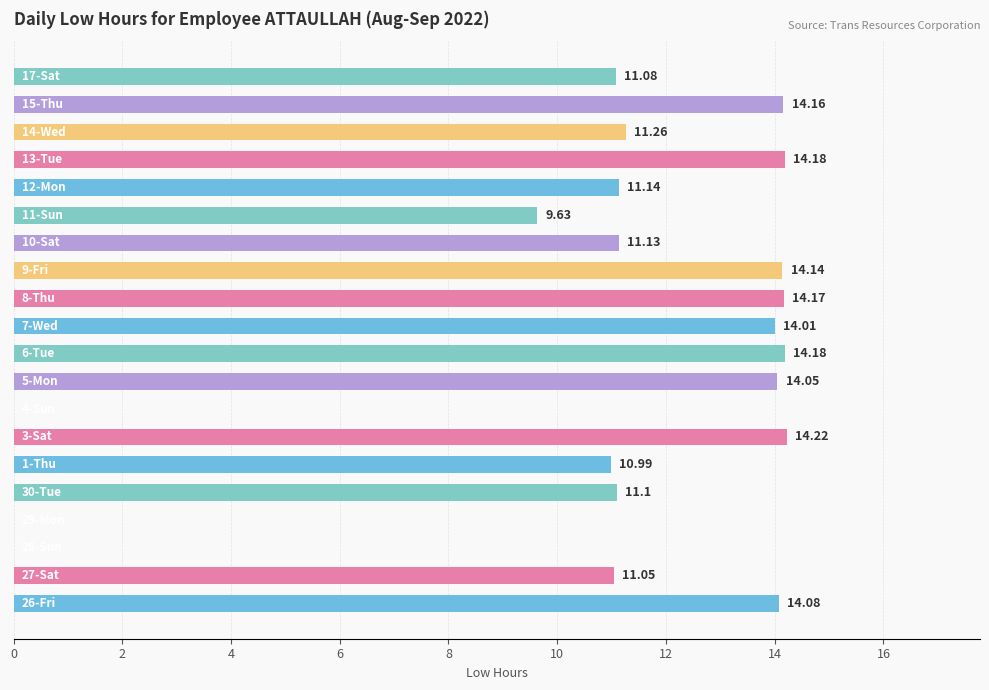

What is the sum of all values?

214.6